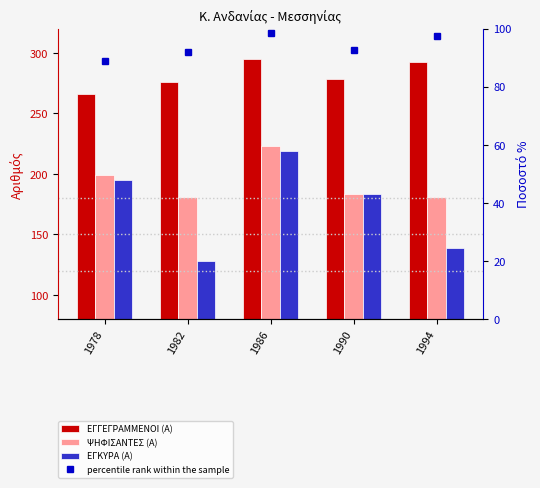

Does the chart contain any negative values?

No